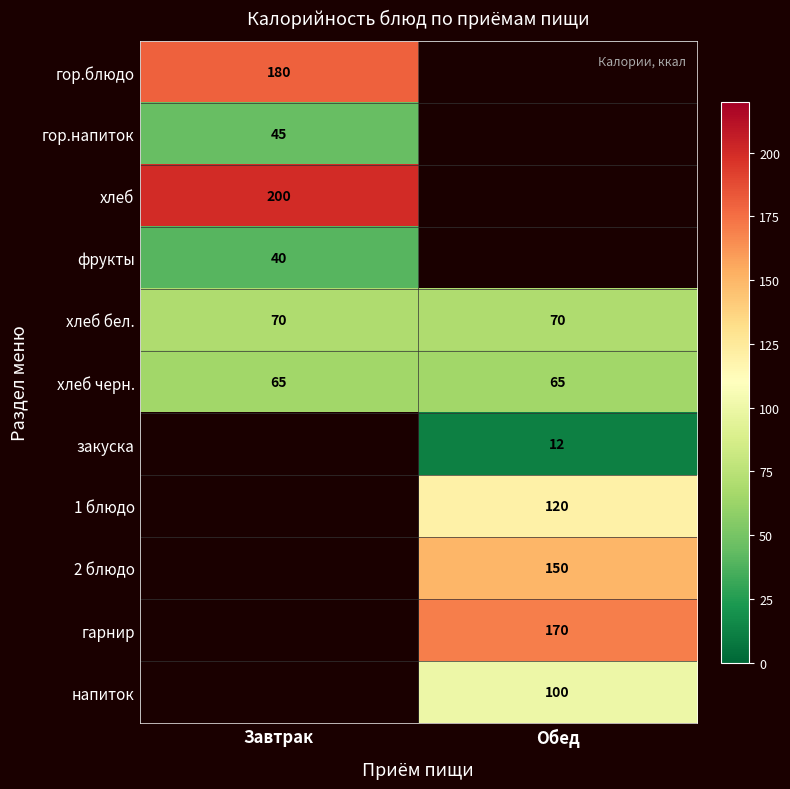

What is the lowest value of the хлеб черн. series?

65